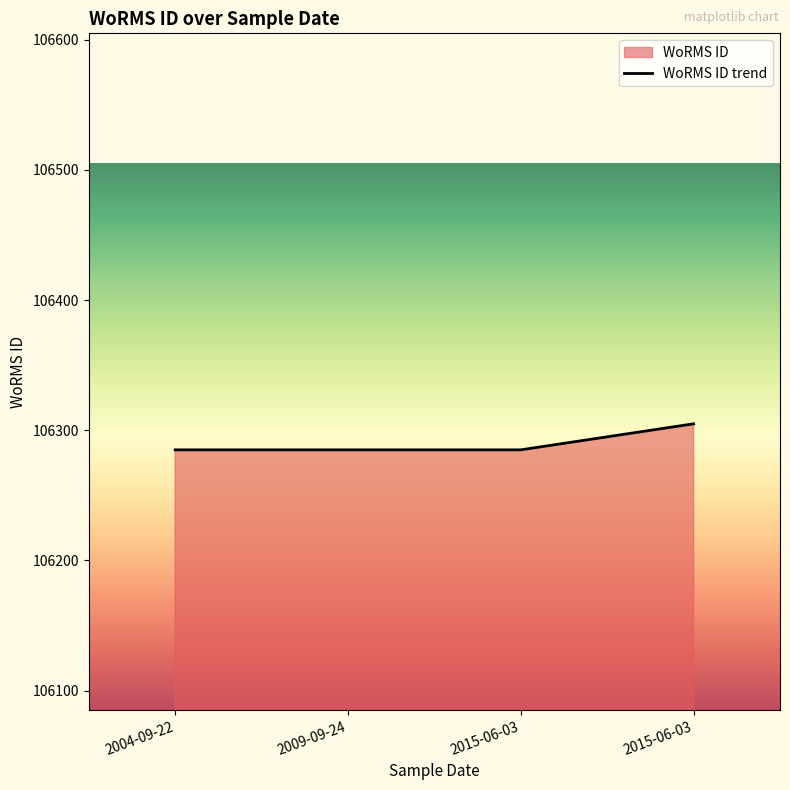

True or false: there are more than 1 points higher than both neighbors.

False